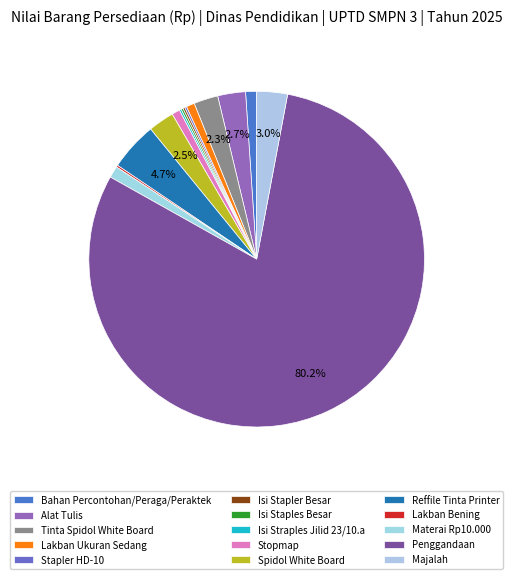

What is the ratio of the value at Lakban Bening to the value at Spidol White Board?

0.1